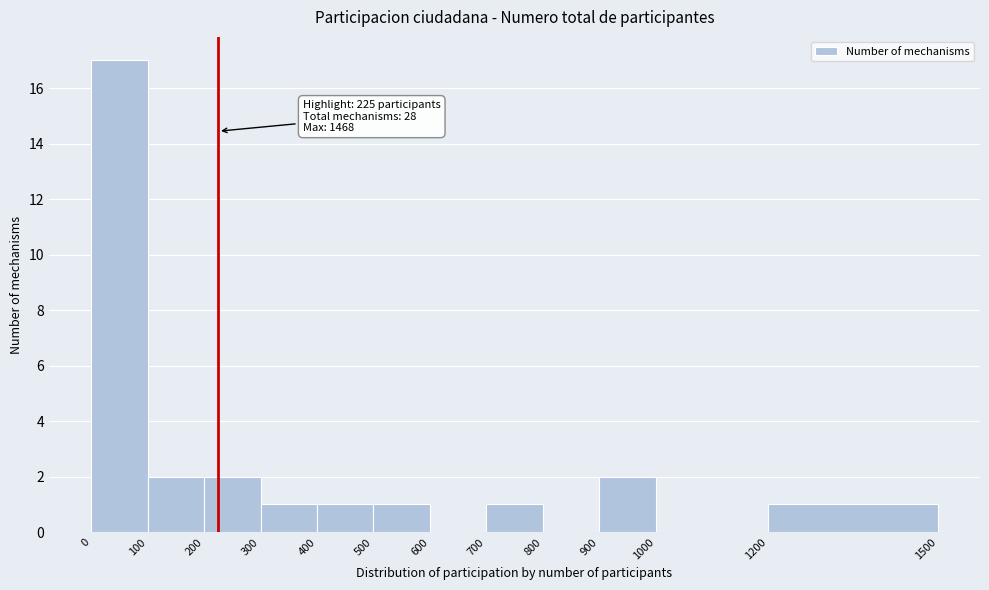

Which range on the x-axis has the tallest bar?

0 to 100